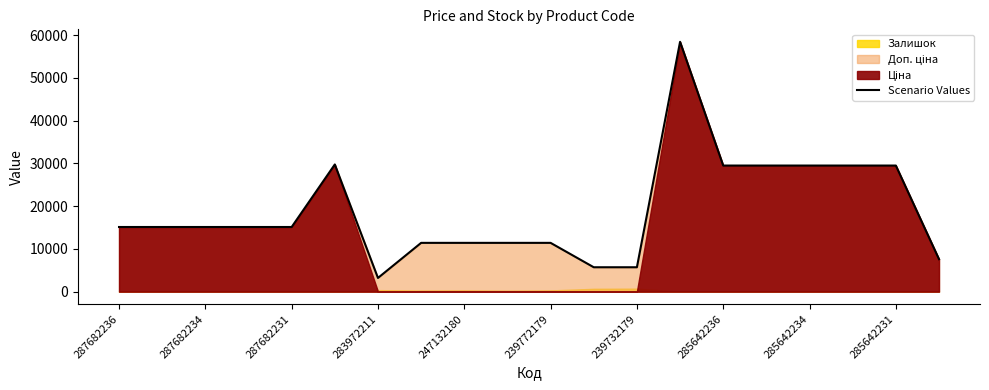

What is the sum of all values?

379082.8